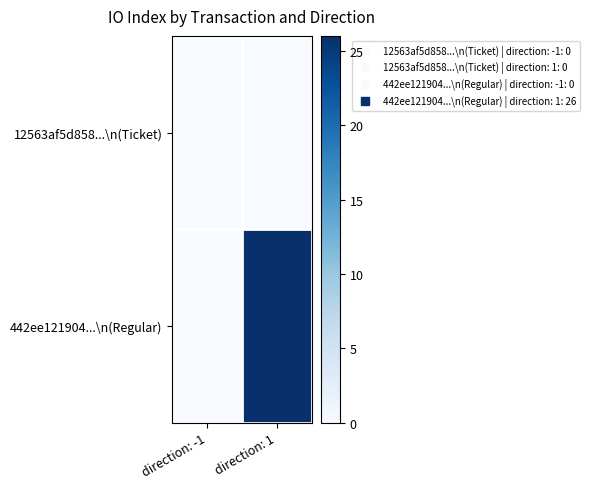

At which category does the chart reach its peak across all series?

direction: 1